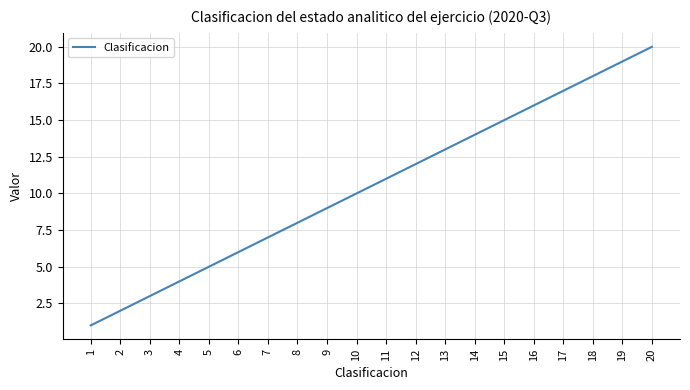

List the labels in order of value, largest first.

20, 19, 18, 17, 16, 15, 14, 13, 12, 11, 10, 9, 8, 7, 6, 5, 4, 3, 2, 1